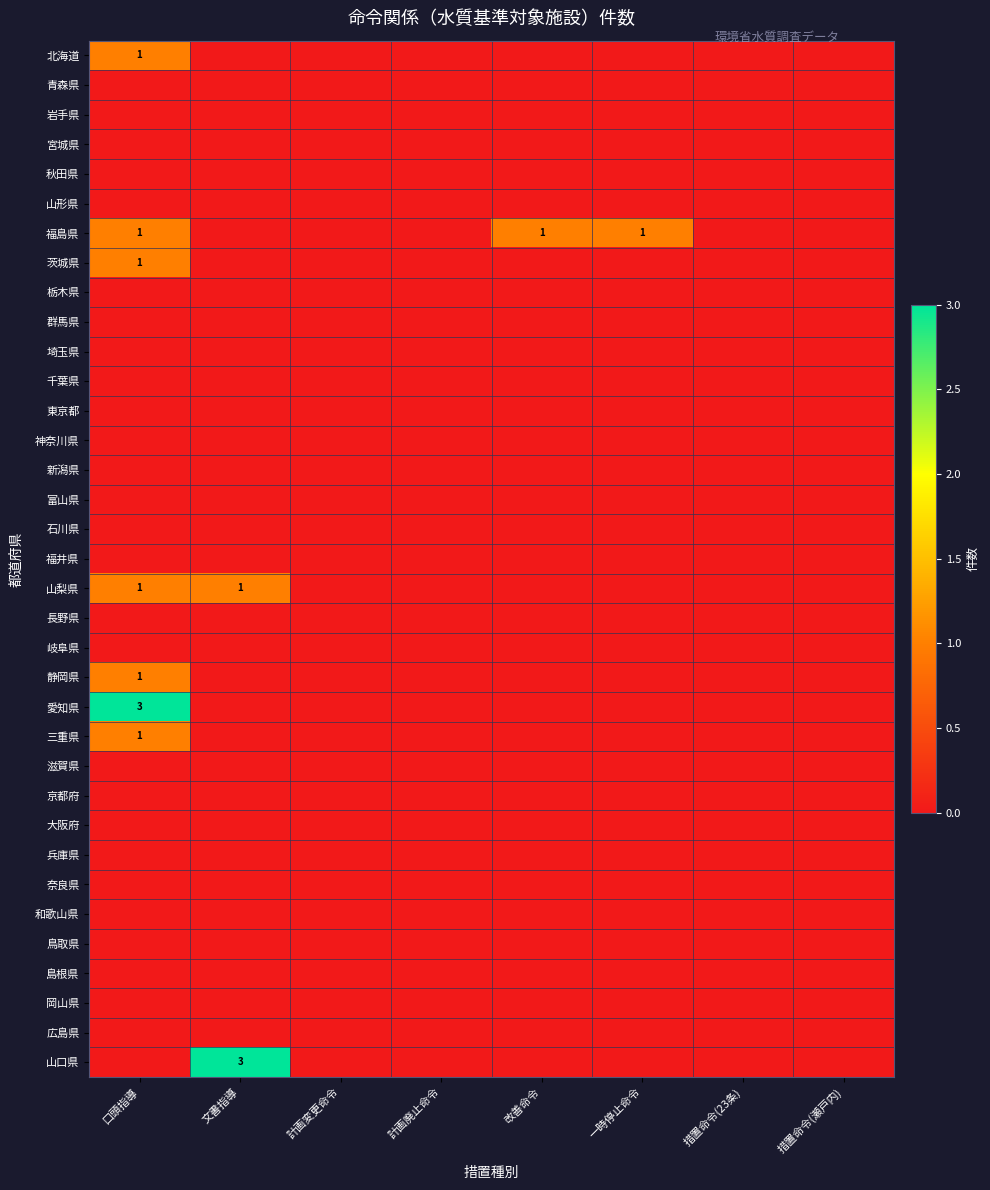

Rank the series at 口頭指導 from highest to lowest value.

愛知県, 北海道, 福島県, 茨城県, 山梨県, 静岡県, 三重県, 青森県, 岩手県, 宮城県, 秋田県, 山形県, 栃木県, 群馬県, 埼玉県, 千葉県, 東京都, 神奈川県, 新潟県, 富山県, 石川県, 福井県, 長野県, 岐阜県, 滋賀県, 京都府, 大阪府, 兵庫県, 奈良県, 和歌山県, 鳥取県, 島根県, 岡山県, 広島県, 山口県